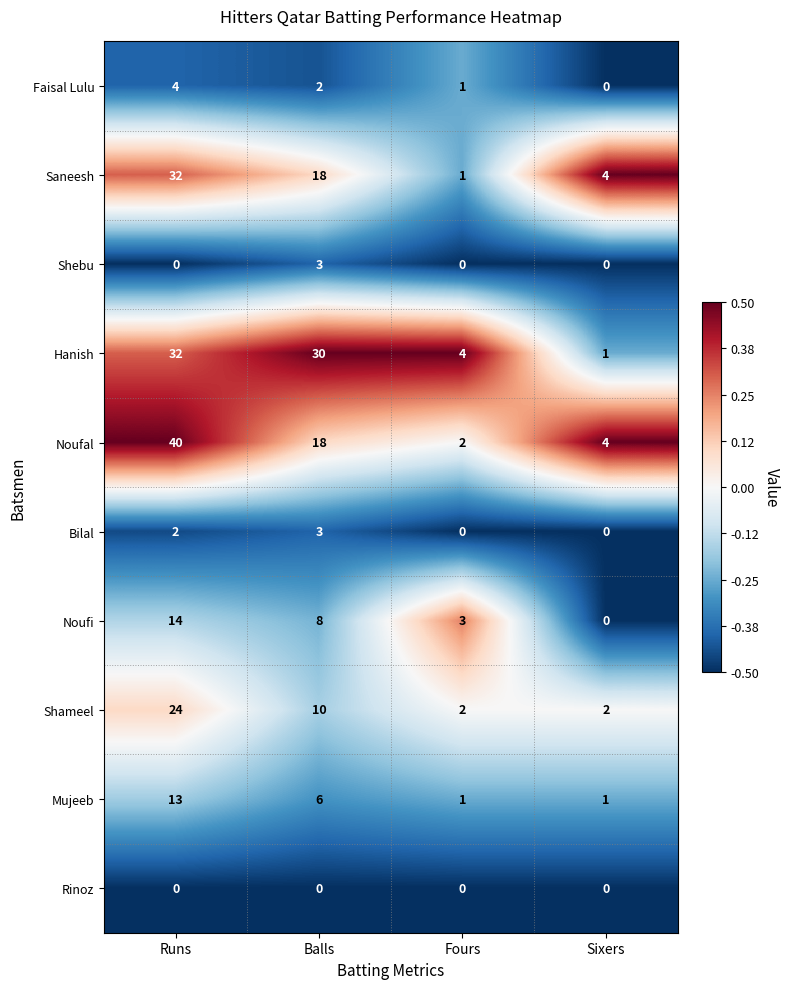

At which label does Faisal Lulu reach its minimum?

Sixers